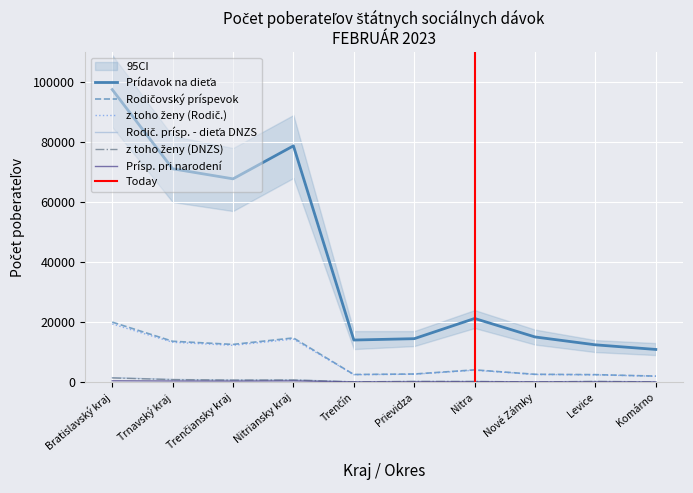

Is the value of Rodičovský príspevok at Trenčiansky kraj greater than the value of Prísp. pri narodení at Levice?

Yes